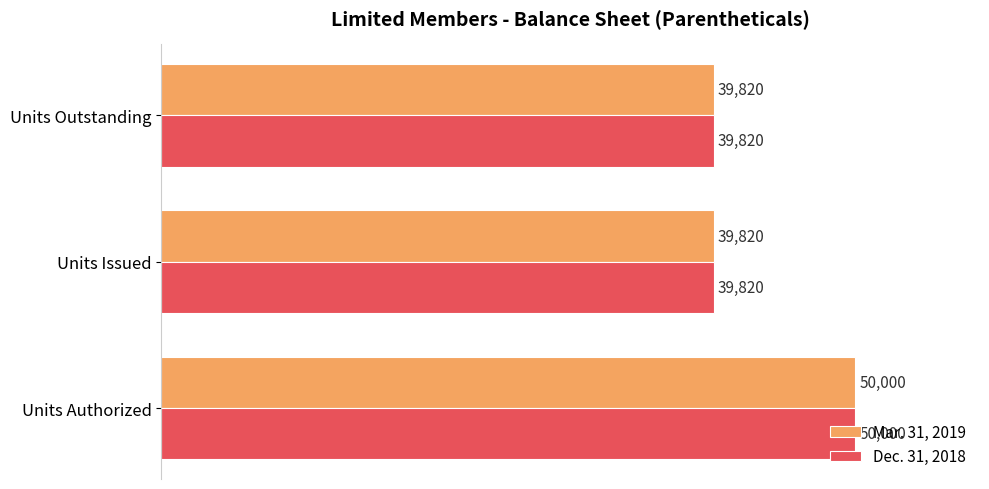

What is the average value of the Mar. 31, 2019 series?

43213